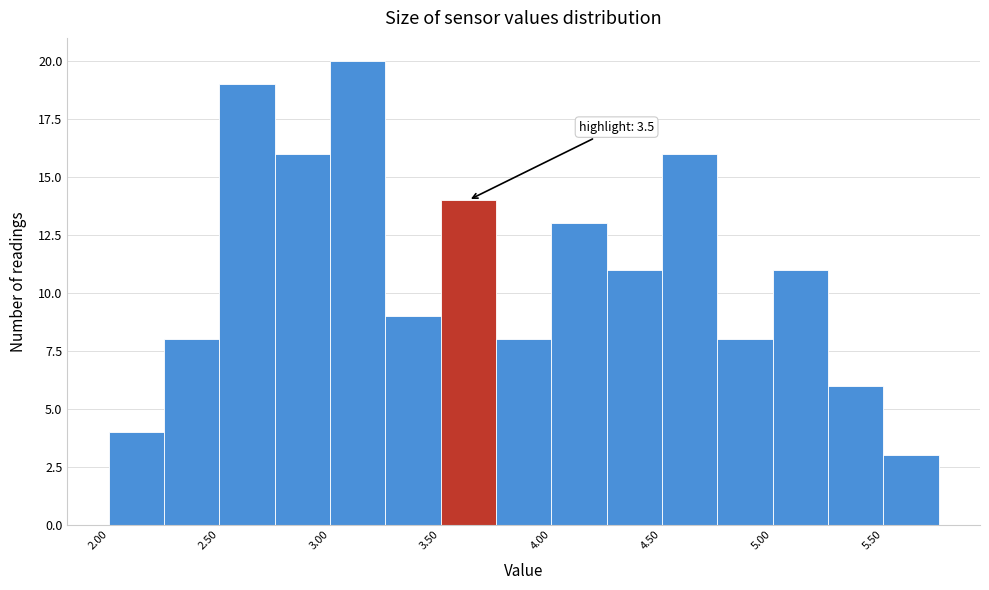

Over which range of the x-axis is the bar tallest?

3.00 to 3.25